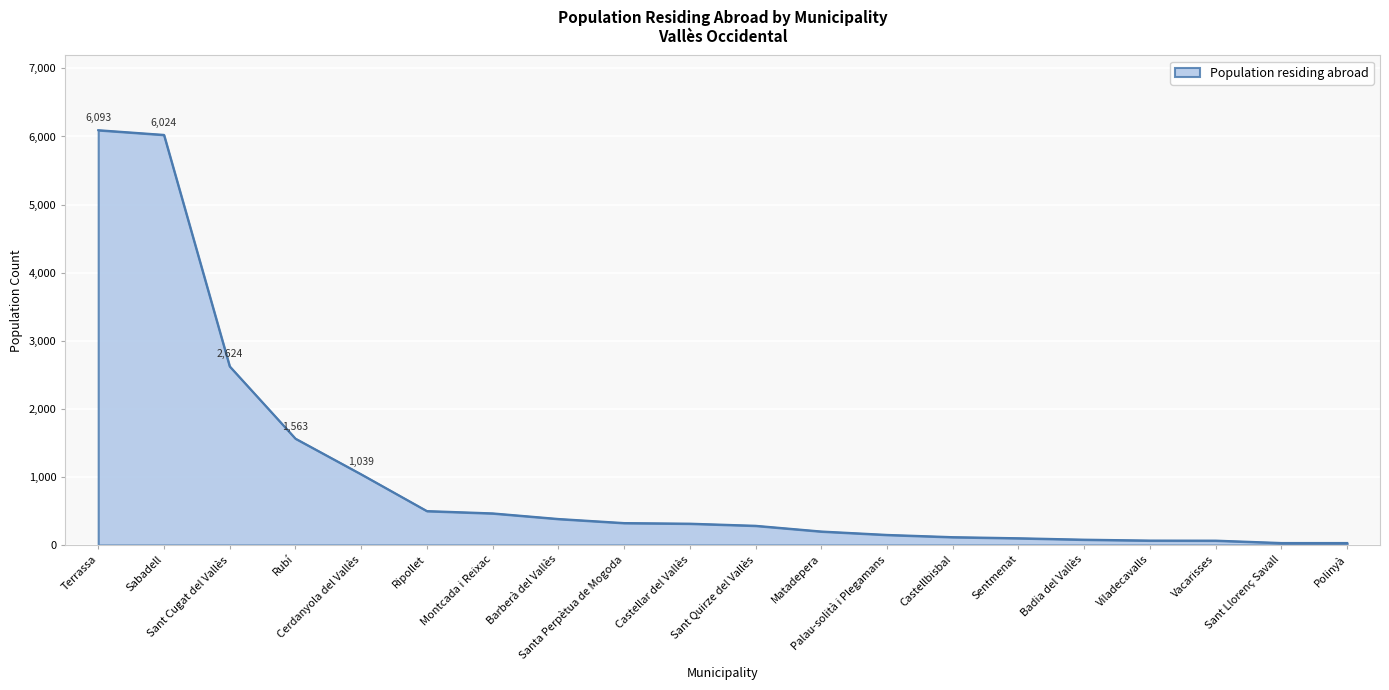

What is the difference between the values at Santa Perpètua de Mogoda and Palau-solità i Plegamans?

174